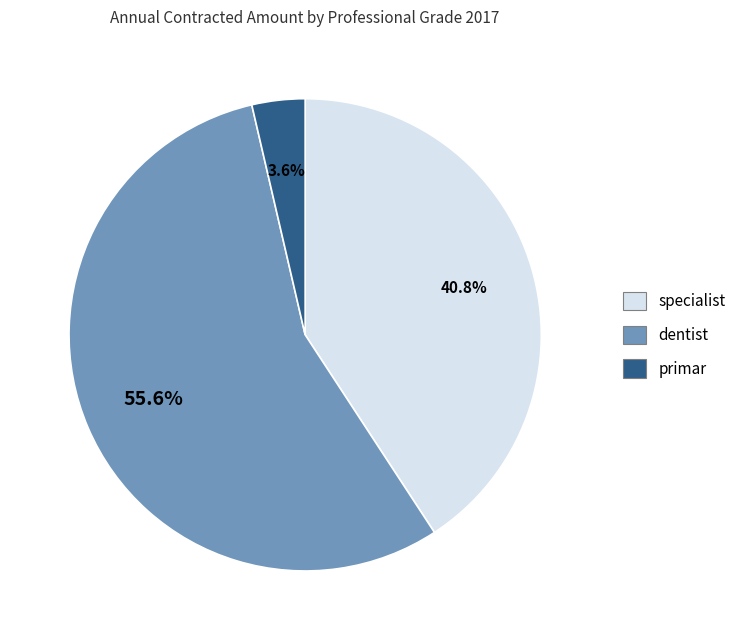

Does primar account for over 50% of the chart?

No